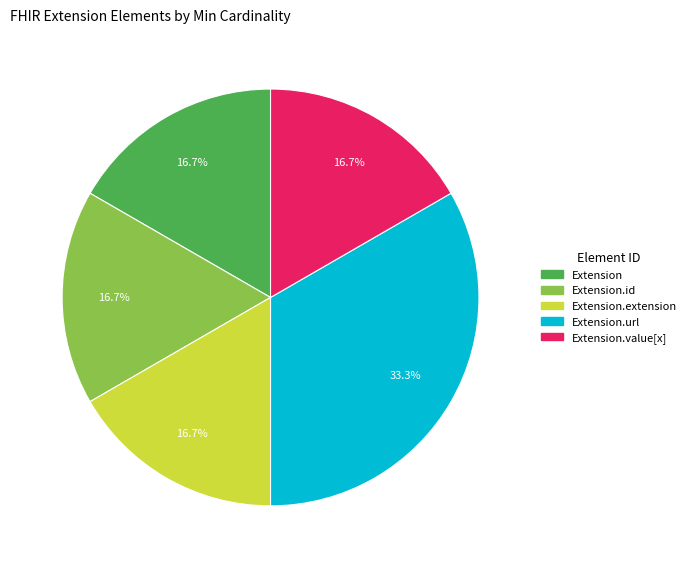

Does any single category account for the majority?

No